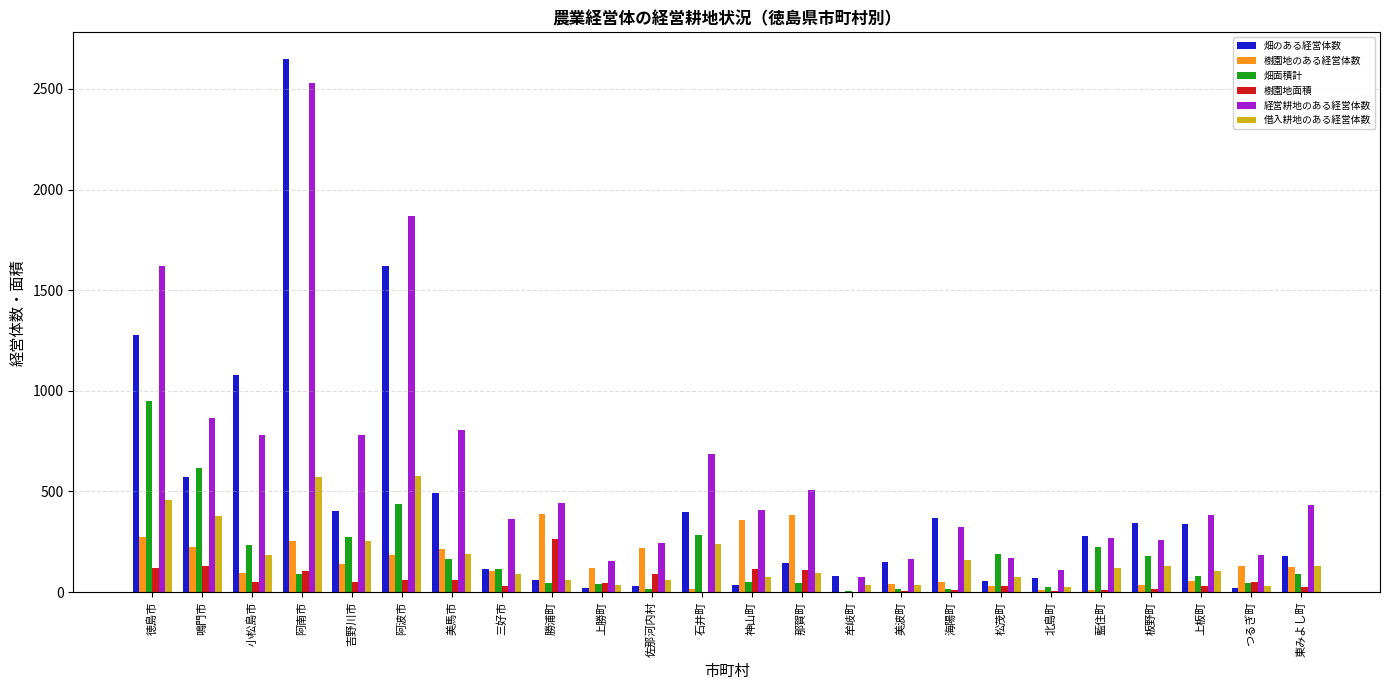

What is the sum of the 畑のある経営体数 values at 美馬市 and 東みよし町?

670